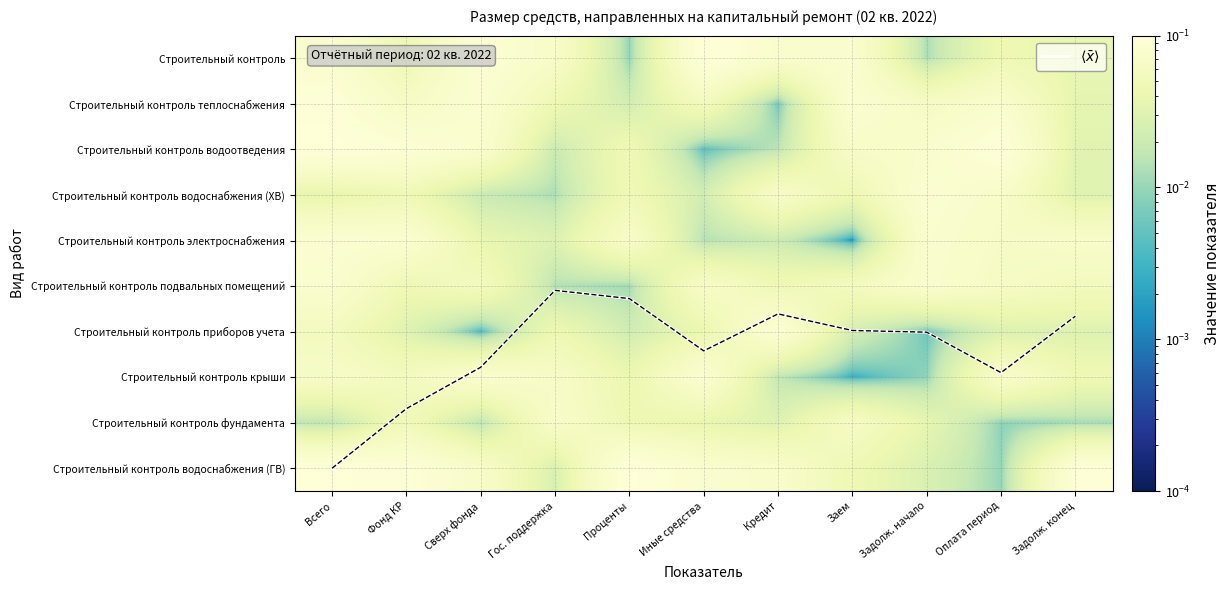

Is it true that Строительный контроль фундамента equals 0.0 at Кредит?

False